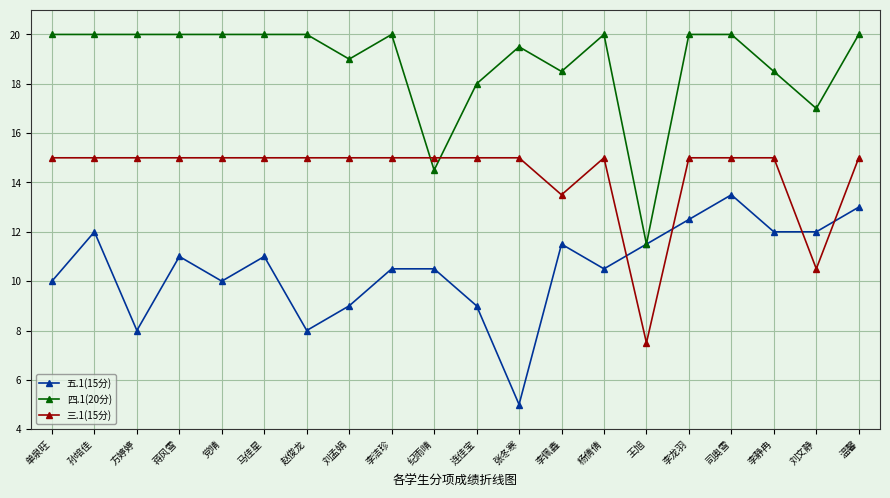

Reading right to left, extract all data points from this chart.

五.1(15分): 13.0	12.0	12.0	13.5	12.5	11.5	10.5	11.5	5.0	9.0	10.5	10.5	9.0	8.0	11.0	10.0	11.0	8.0	12.0	10.0
四.1(20分): 20.0	17.0	18.5	20.0	20.0	11.5	20.0	18.5	19.5	18.0	14.5	20.0	19.0	20.0	20.0	20.0	20.0	20.0	20.0	20.0
三.1(15分): 15.0	10.5	15.0	15.0	15.0	7.5	15.0	13.5	15.0	15.0	15.0	15.0	15.0	15.0	15.0	15.0	15.0	15.0	15.0	15.0